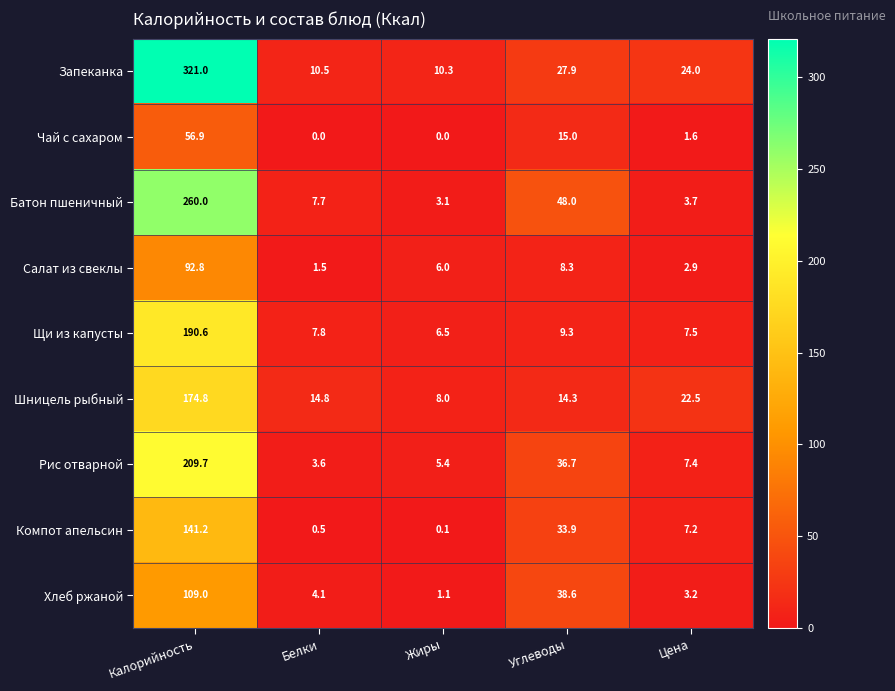

The value of Шницель рыбный at Углеводы is 14.3. True or false?

True